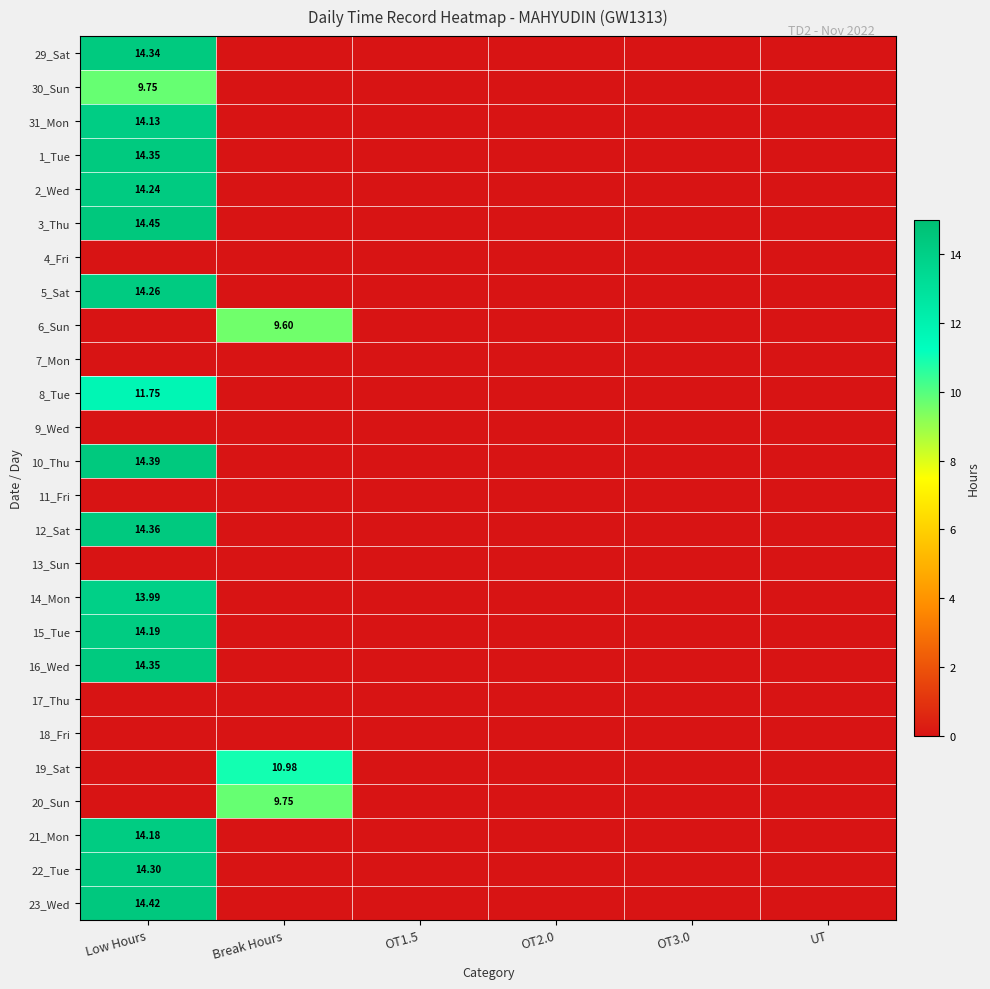

At which category is the sum across all series the highest?

Low Hours